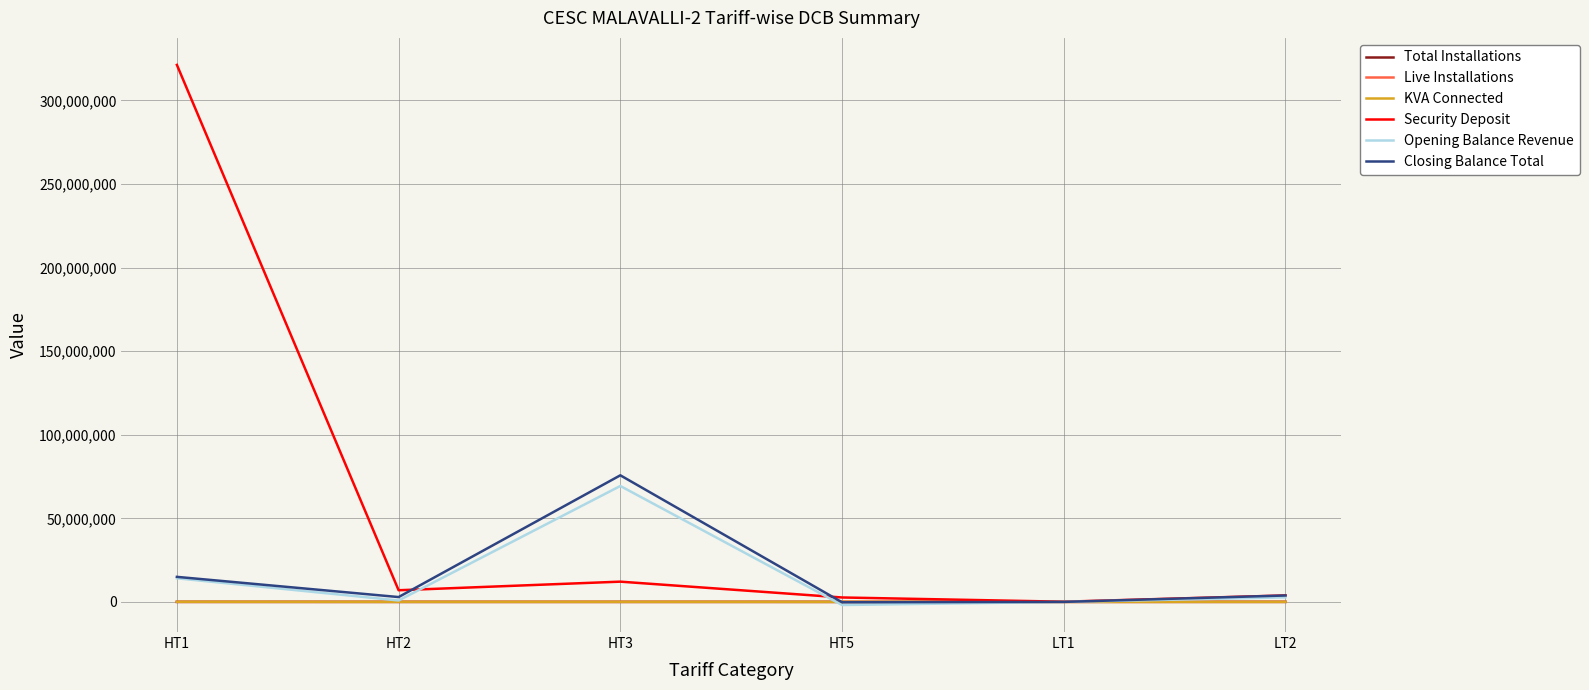

What is the average value of the Security Deposit series?

57827143